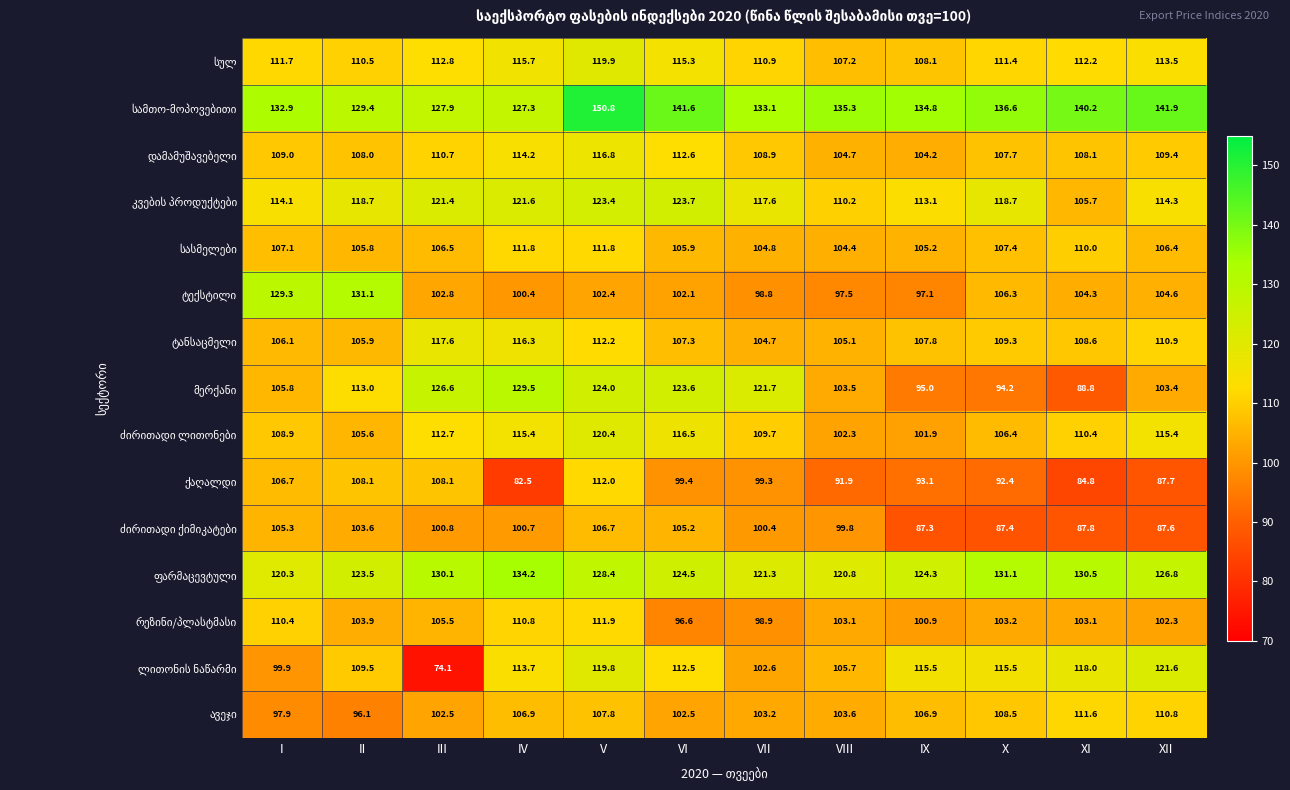

At how many categories does at least one series exceed 133?

9